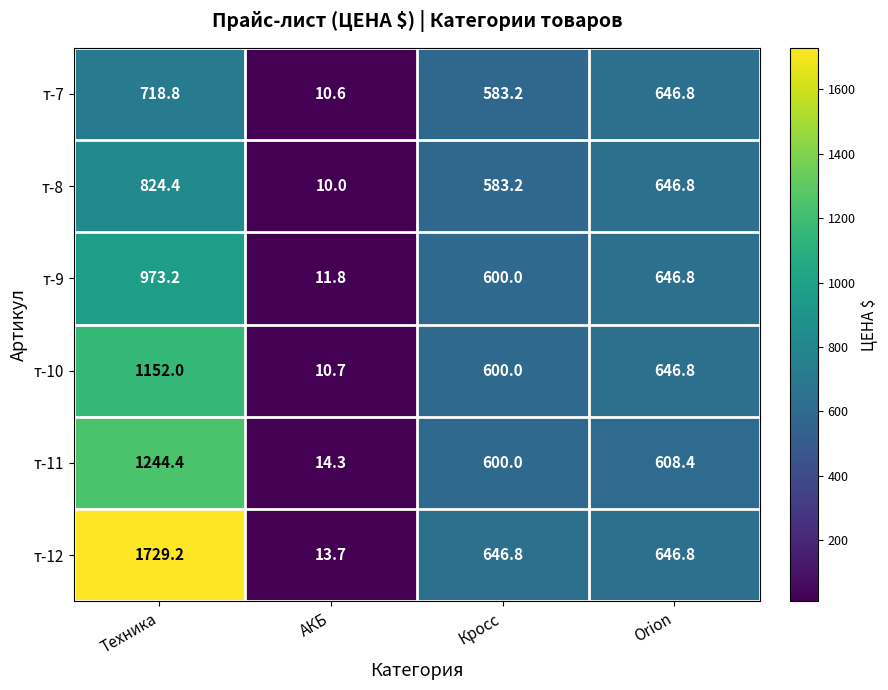

At which category does the chart reach its peak across all series?

Техника